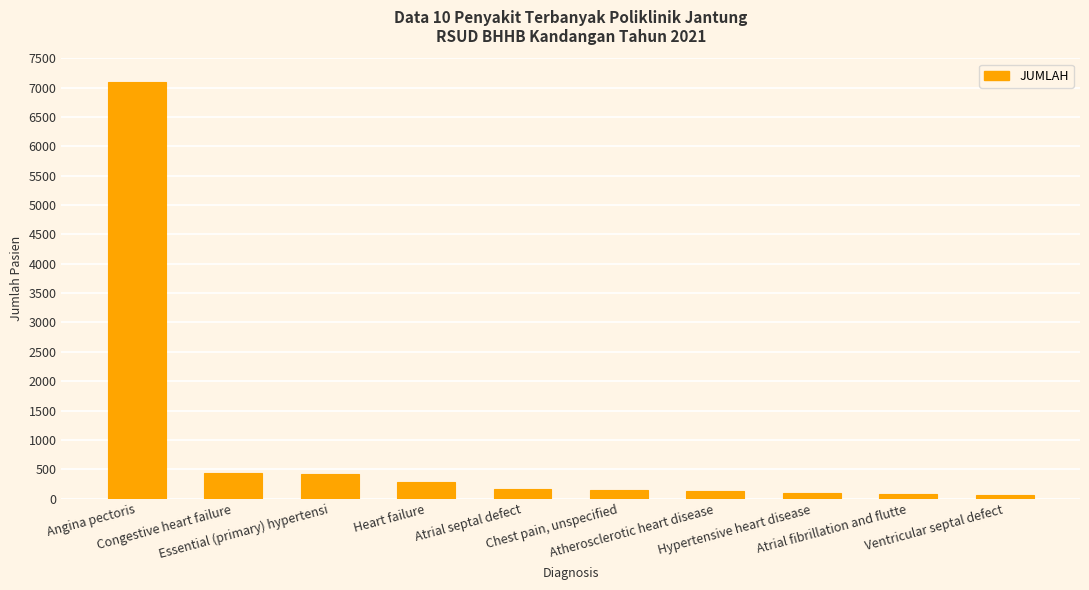

Are the bars grouped side by side (vs. stacked)?

No